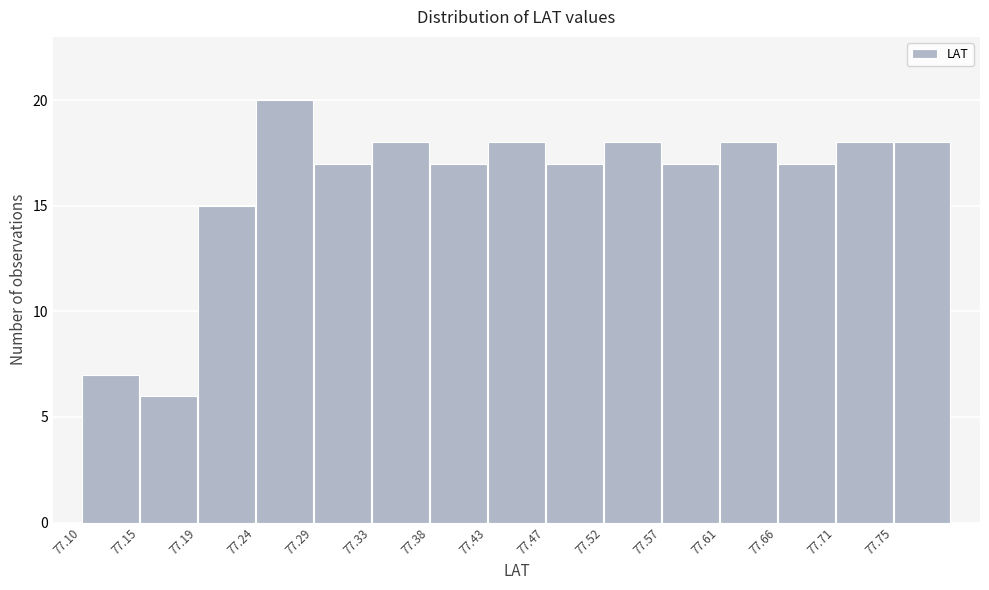

Which range on the x-axis has the tallest bar?

77.240 to 77.290